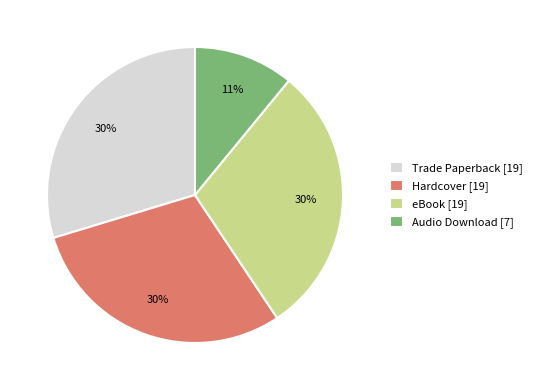

To the nearest percent, what portion does Hardcover [19] represent?

30%